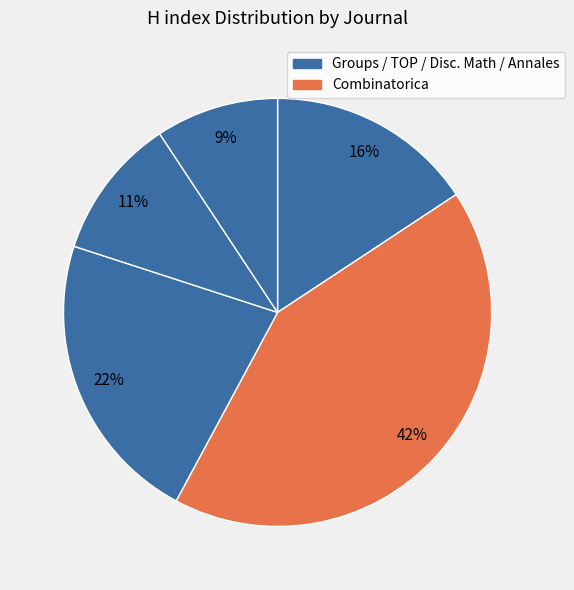

How many slices are in this pie chart?

5